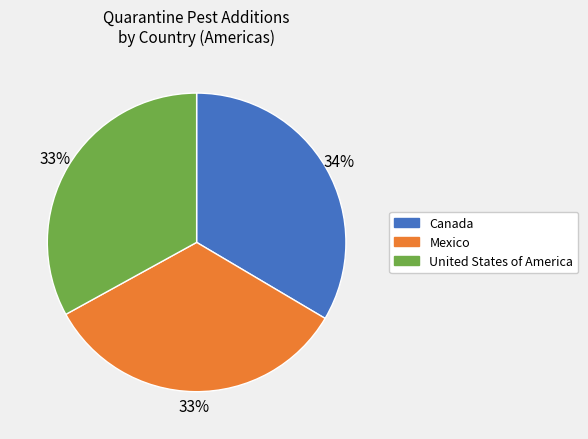

Is there a majority slice in this chart?

No